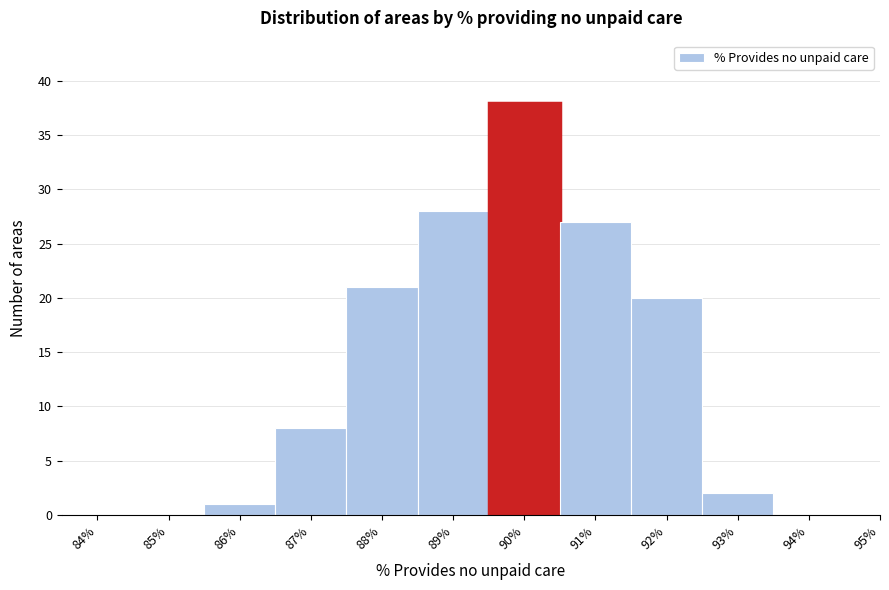

At which label is the value closest to 19?

92%